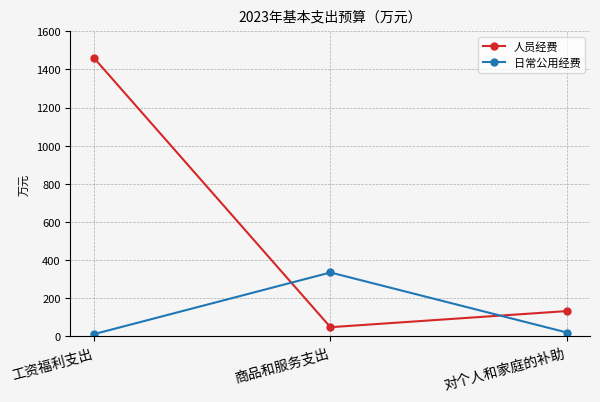

What is the sum of the 日常公用经费 values at 工资福利支出 and 对个人和家庭的补助?

32.8